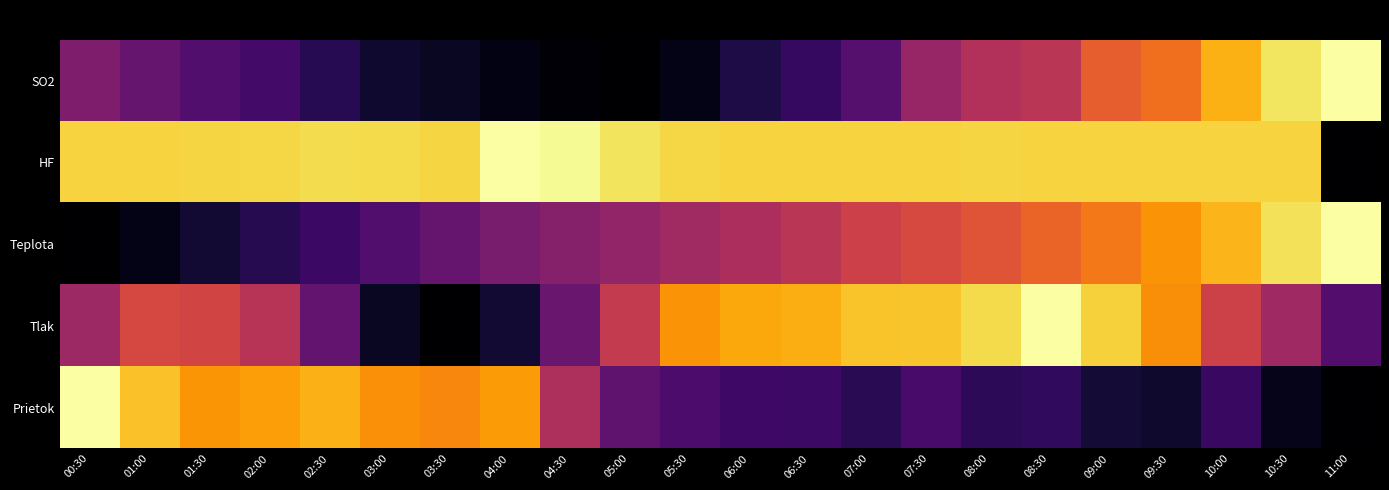

How many series are shown in this chart?

5